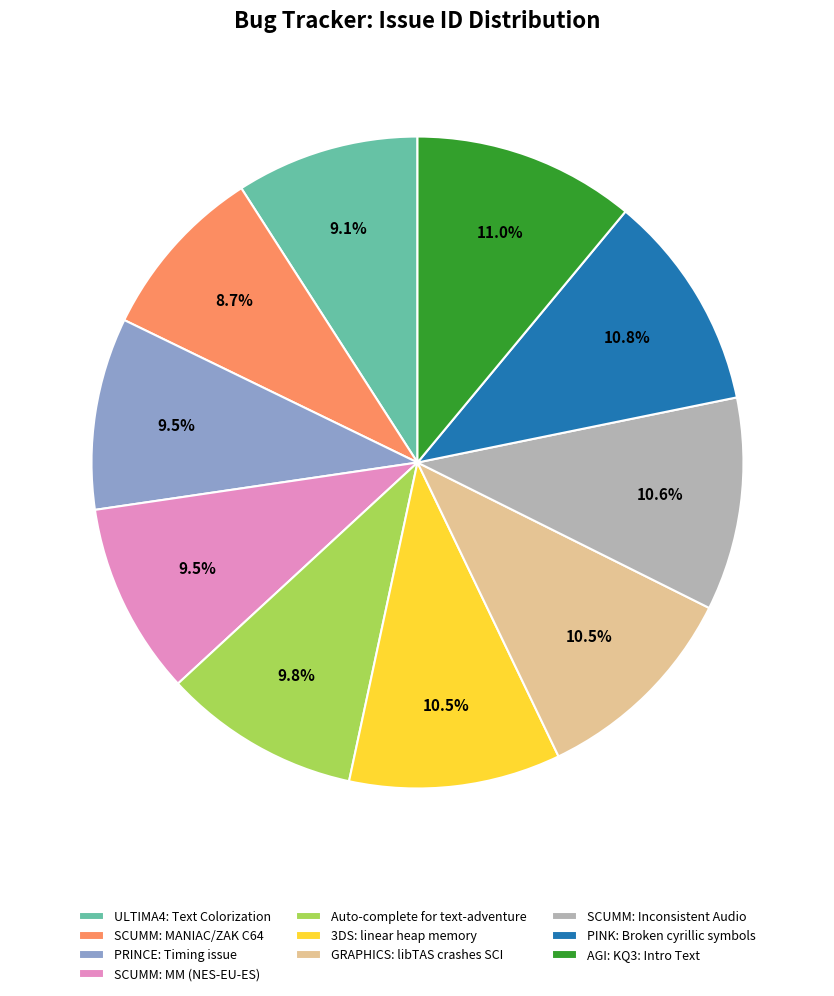

What is the ratio of the value at ULTIMA4: Text Colorization to the value at AGI: KQ3: Intro Text?

0.8